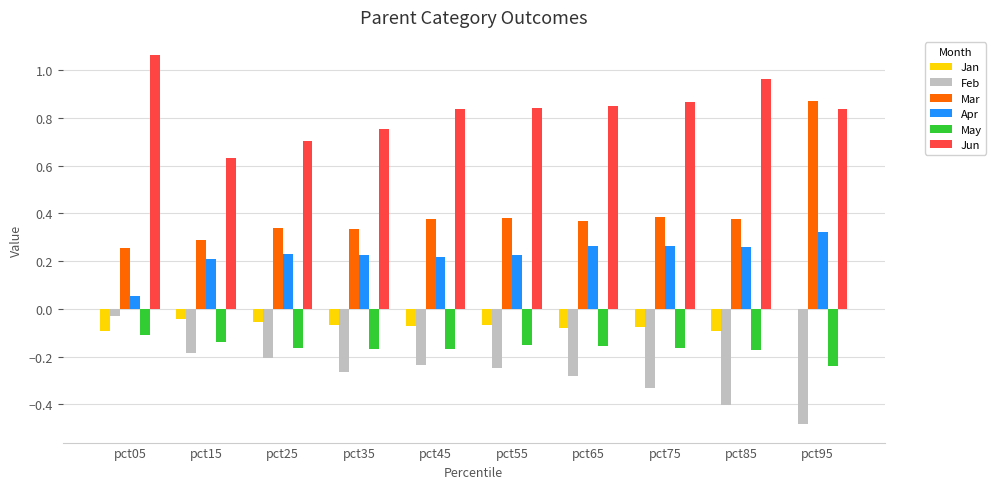

Does the chart contain stacked bars?

No